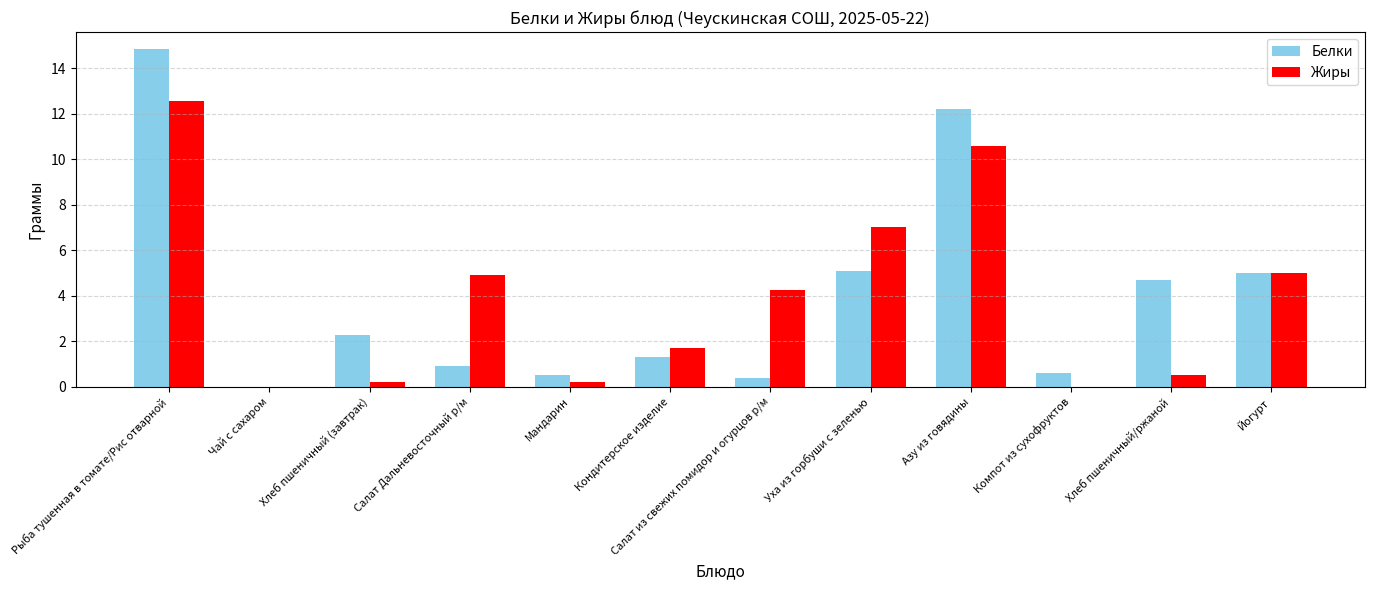

Where does the Жиры series first go above 4?

Рыба тушенная в томате/Рис отварной